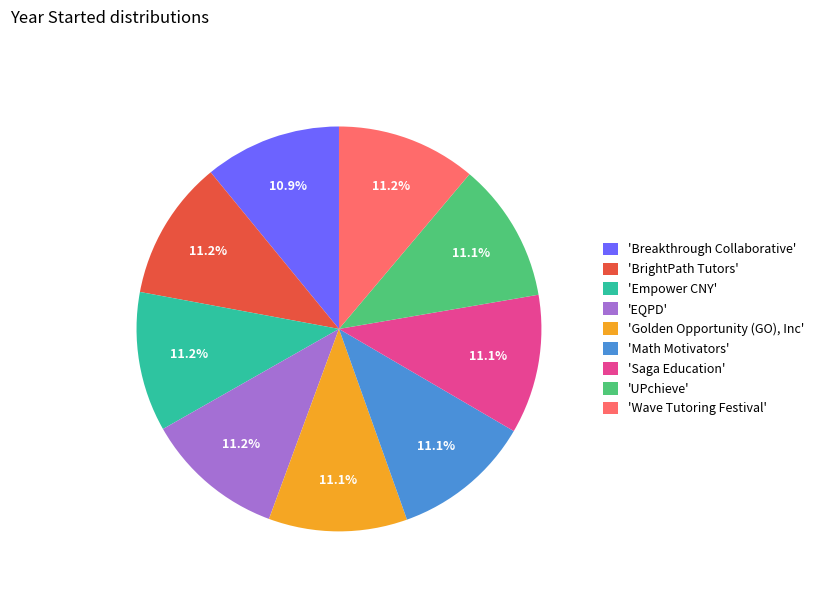

Does 'Math Motivators' represent more than half of the total?

No